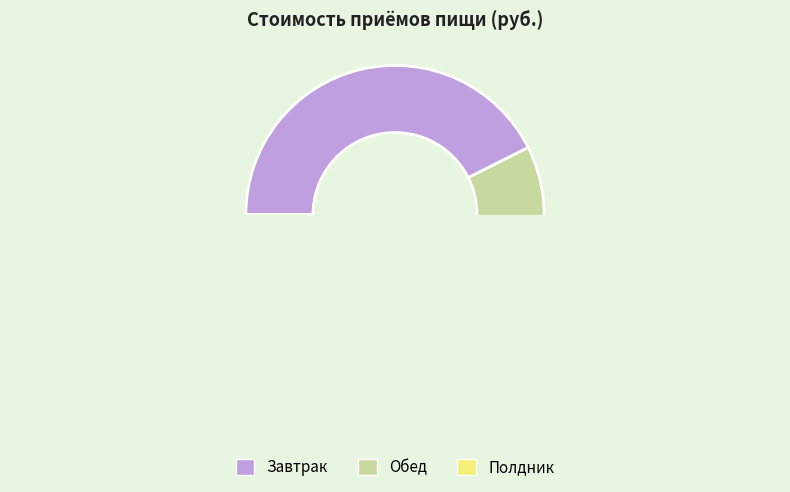

To the nearest percent, what is the average slice percentage?

33%